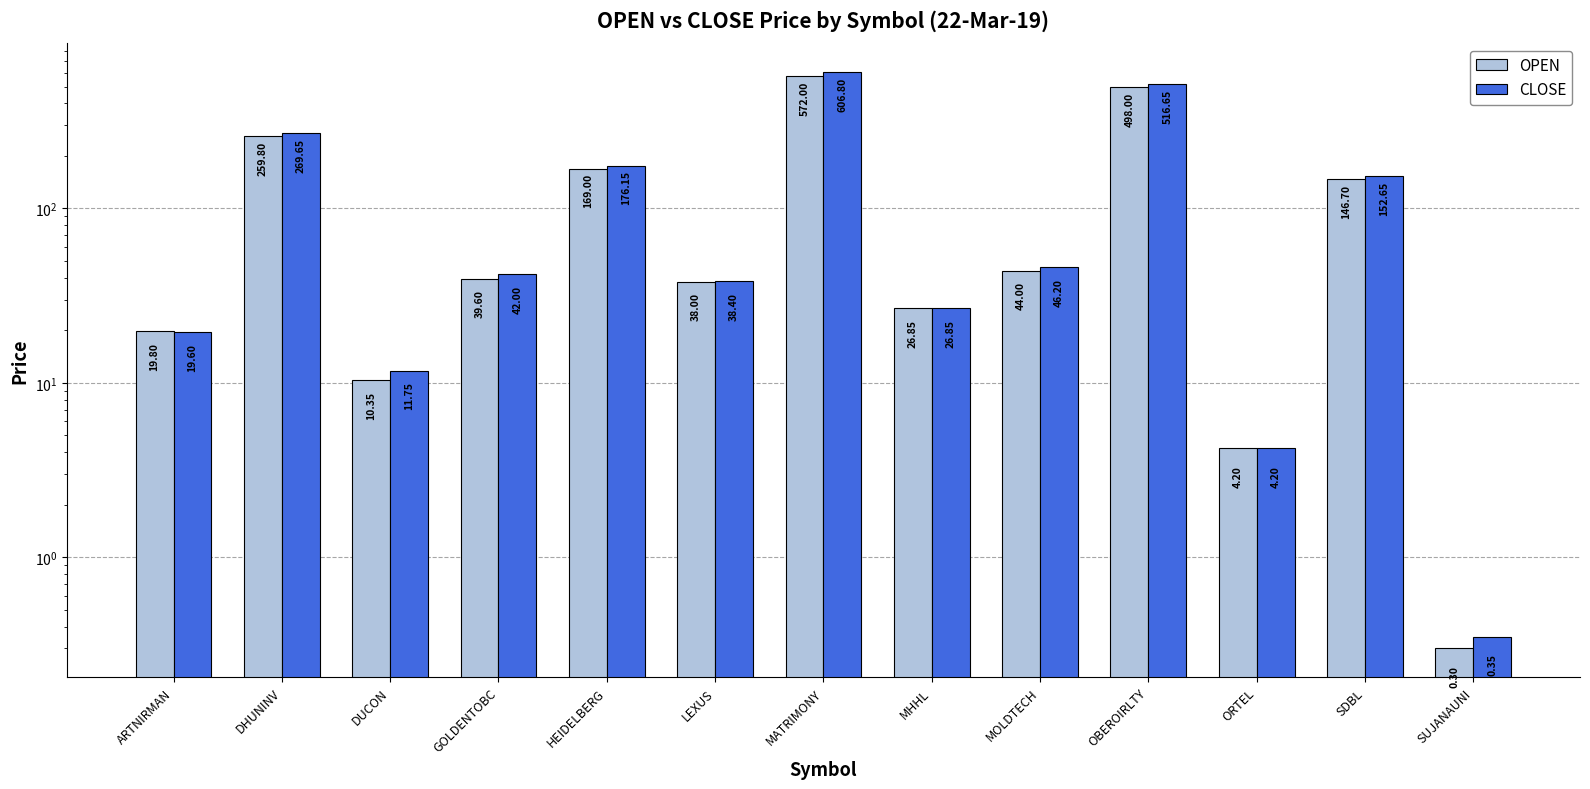

What are all the series names shown in the legend?

OPEN, CLOSE